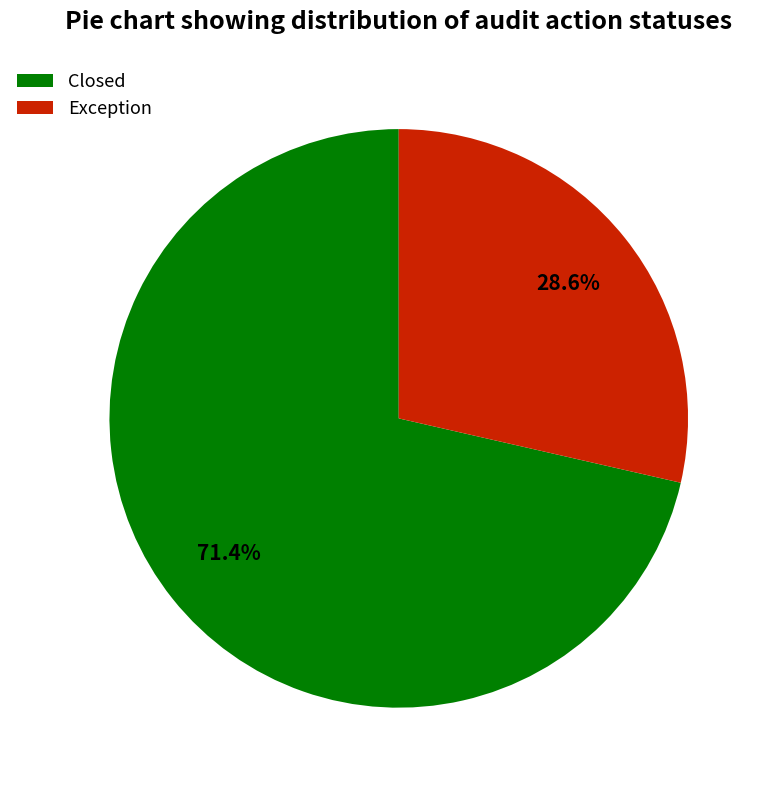

Is there any slice that represents more than half of the pie?

Yes